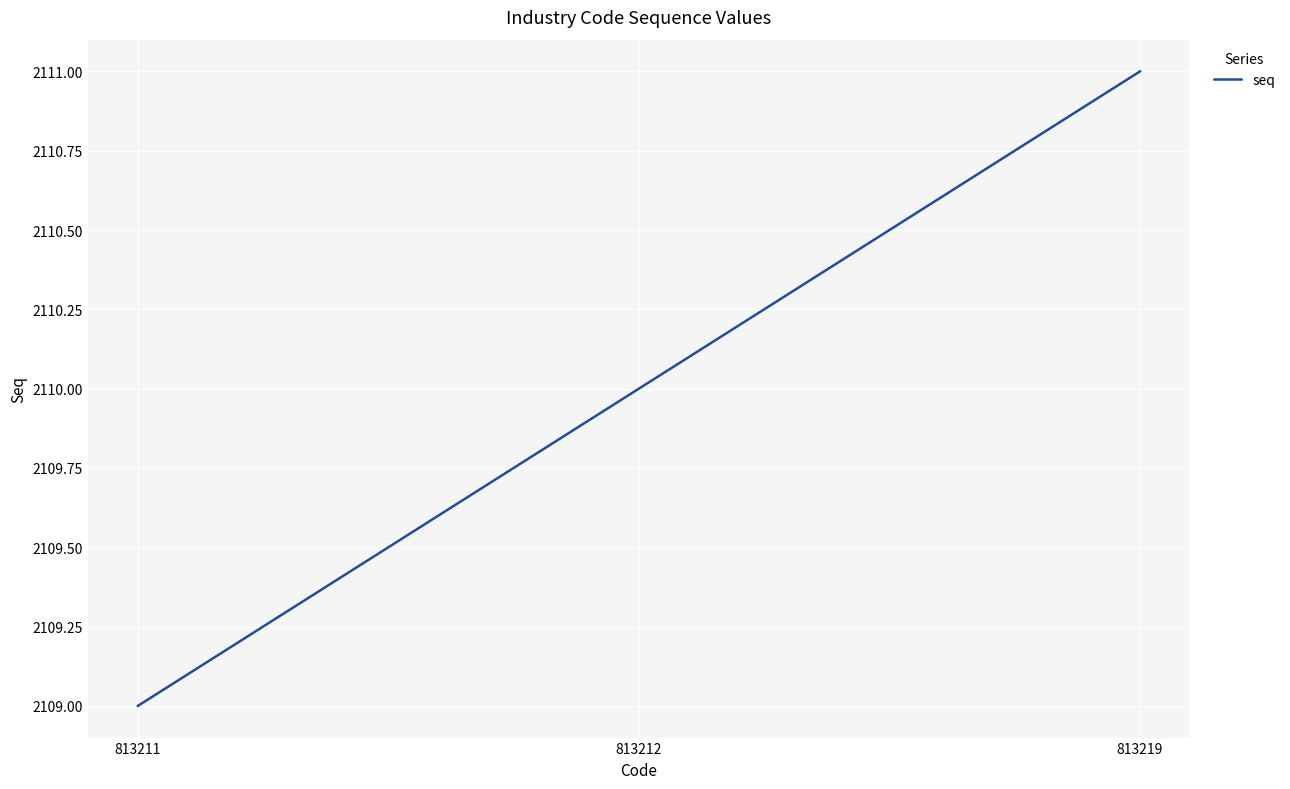

List the labels in order of value, smallest first.

813211, 813212, 813219